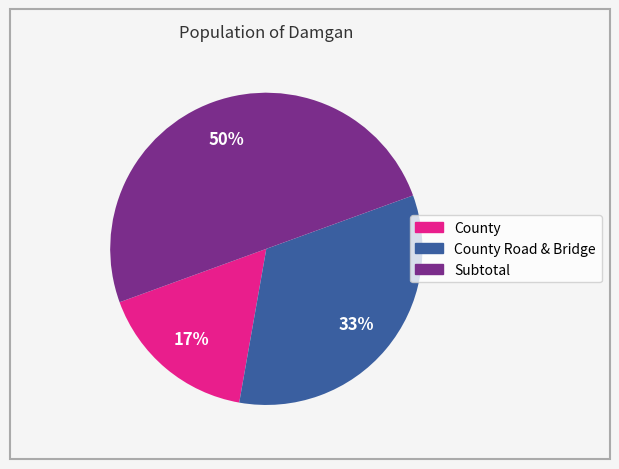

To the nearest percent, what is the average slice percentage?

33%